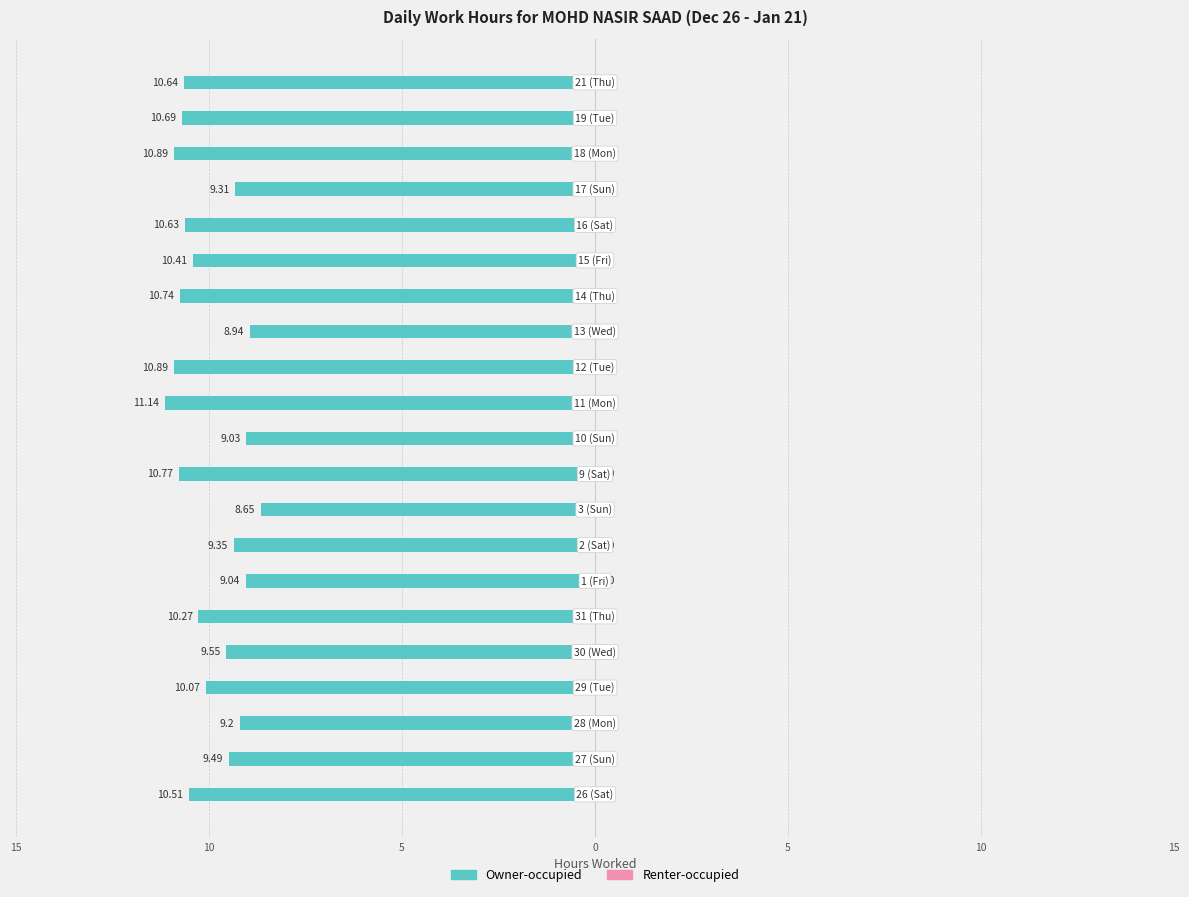

Are the bars horizontal?

Yes